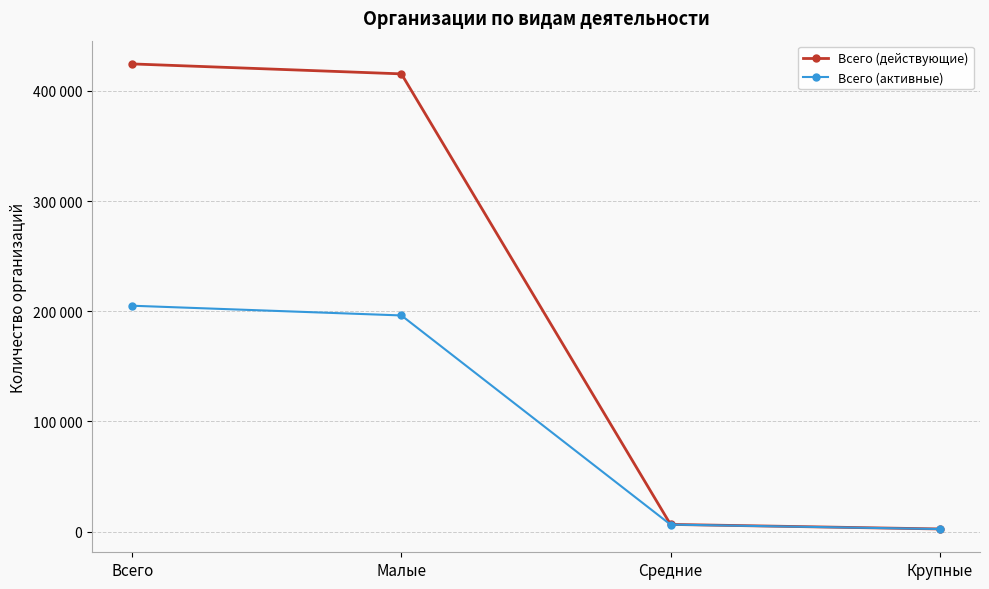

List the series in order of their overall mean, highest first.

Всего (действующие), Всего (активные)